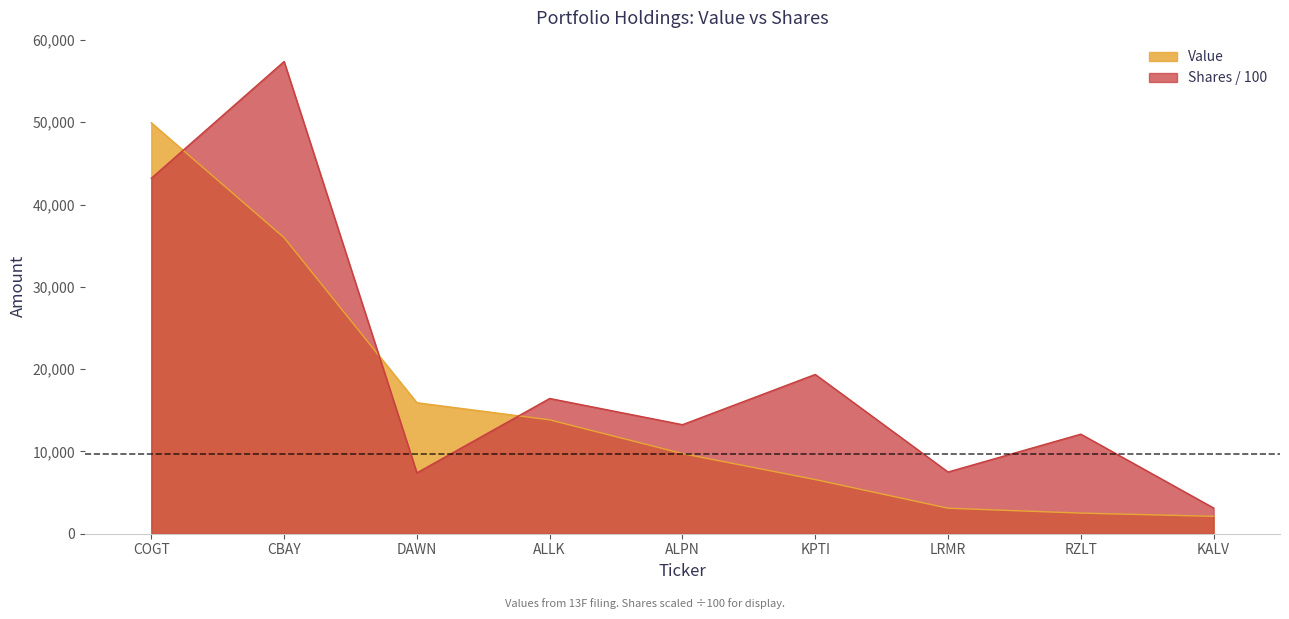

Which category has the lowest value across all series?

KALV